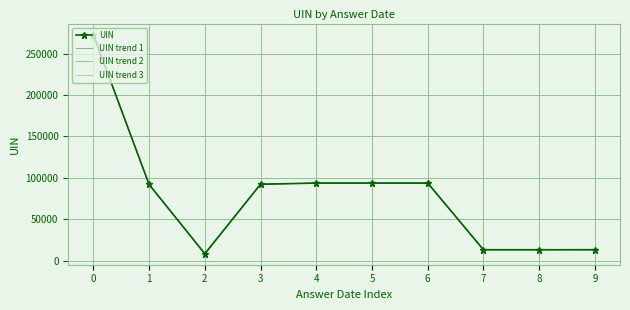

List the labels in order of UIN trend 1 value, largest first.

0, 6, 5, 4, 3, 1, 9, 8, 7, 2